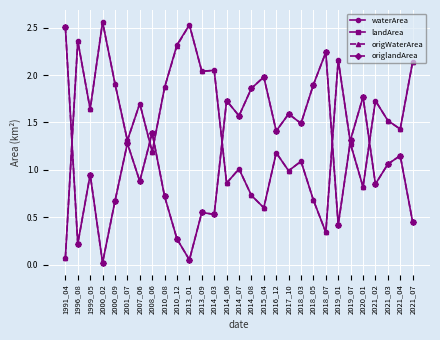

The landArea series shows 1.3 at 2019_07. True or false?

True